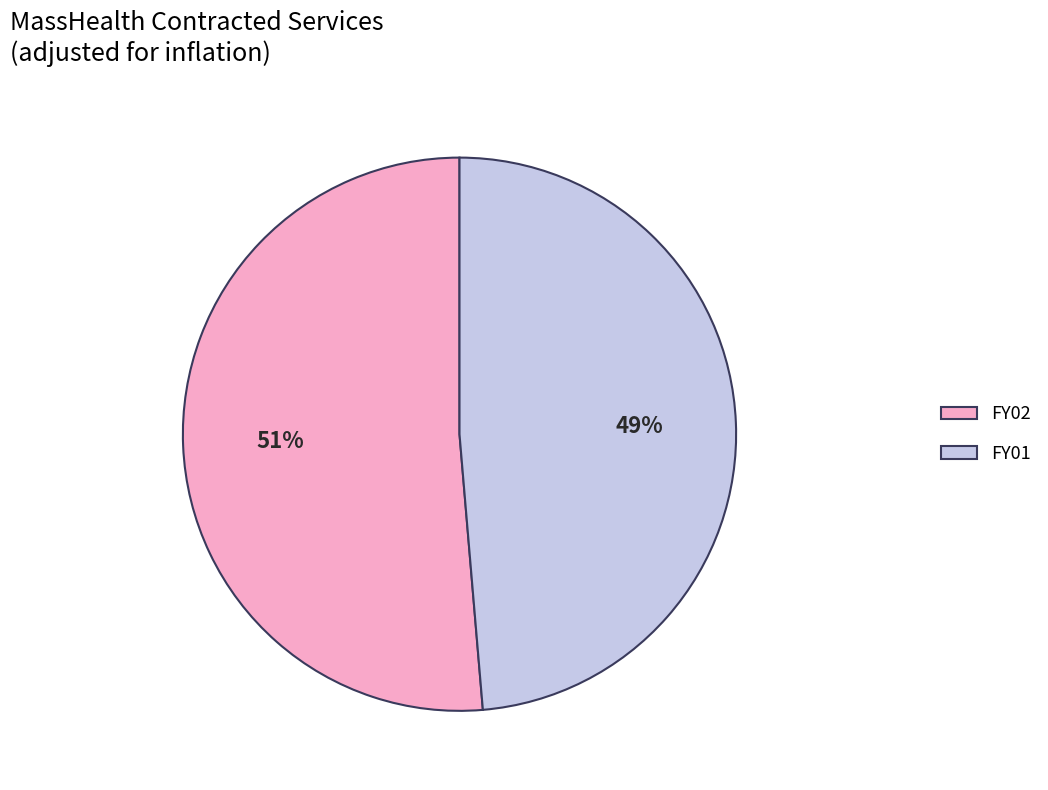

True or false: FY02 accounts for 51% of the total.

True